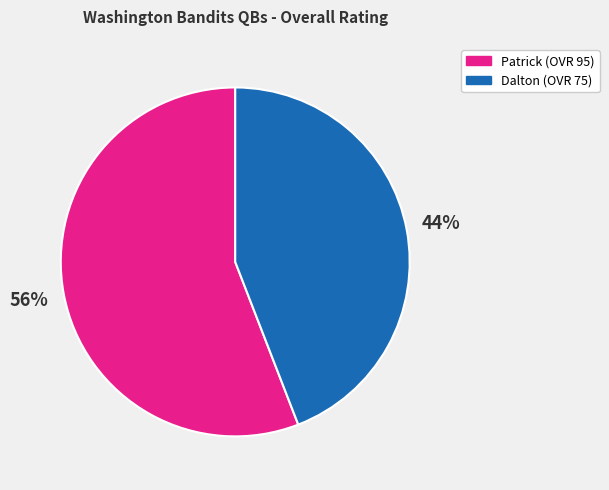

Rank the categories by value from highest to lowest.

Patrick, Dalton